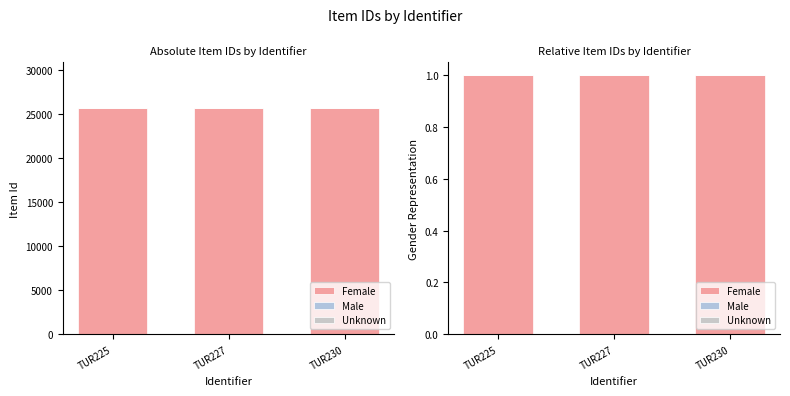

Which series has the widest spread of values?

Female